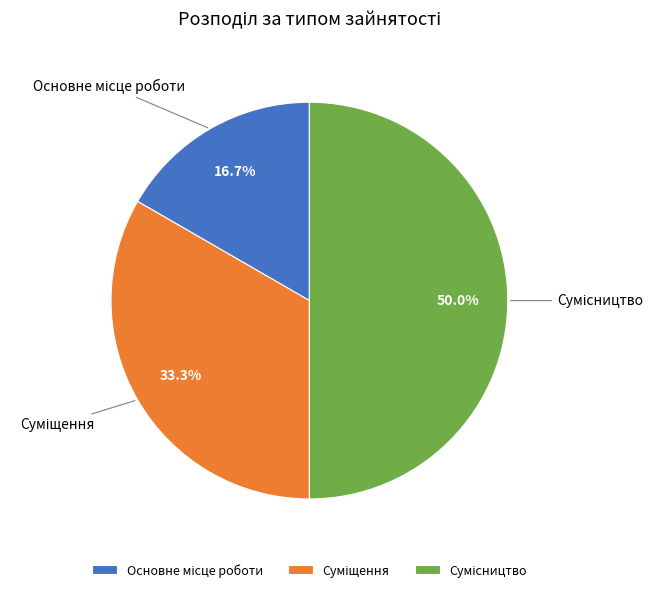

How many slices are in this pie chart?

3